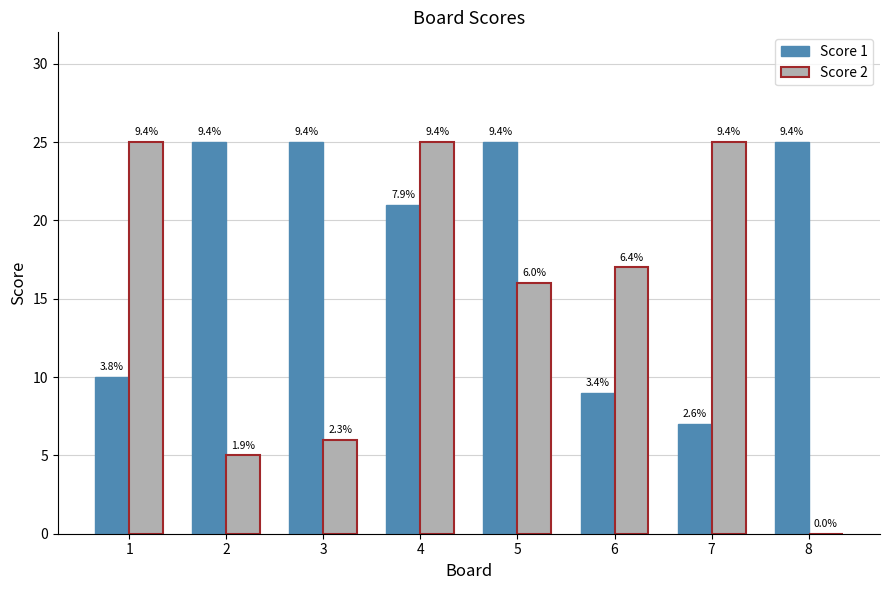

List the labels in order of Score 1 value, largest first.

2, 3, 5, 8, 4, 1, 6, 7